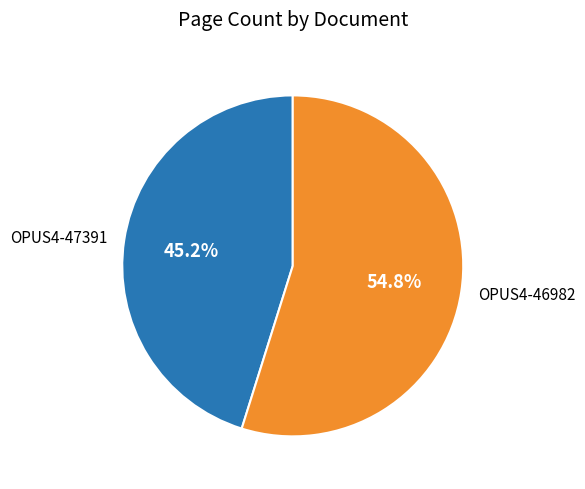

To the nearest percent, what portion does OPUS4-47391 represent?

45%